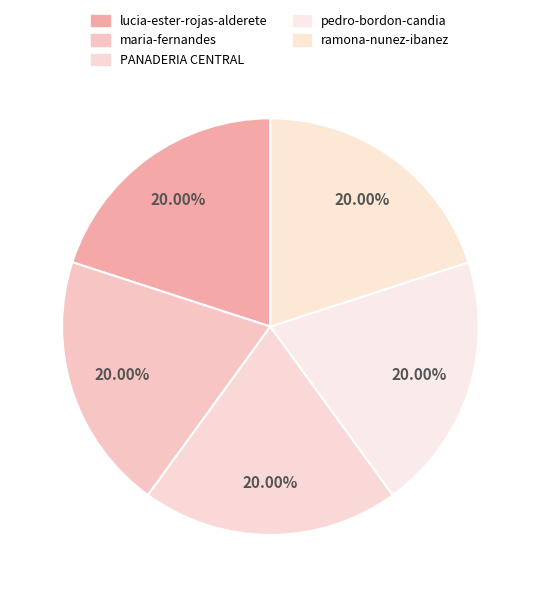

How many slices are in this pie chart?

5